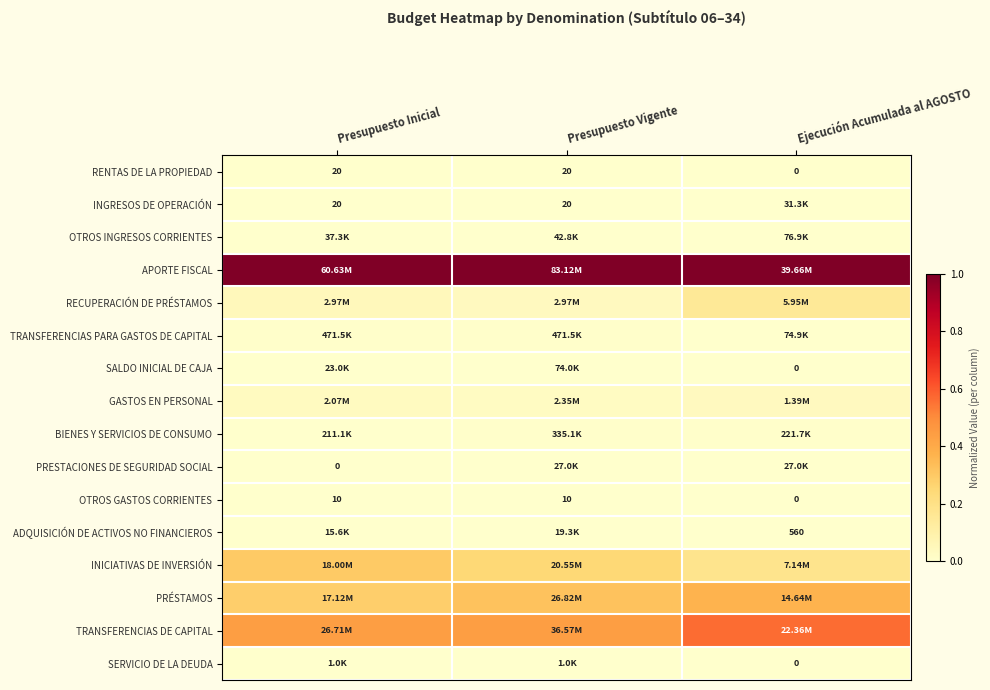

Is the value of TRANSFERENCIAS PARA GASTOS DE CAPITAL at Presupuesto Inicial greater than the value of SALDO INICIAL DE CAJA at Ejecución Acumulada al AGOSTO?

Yes